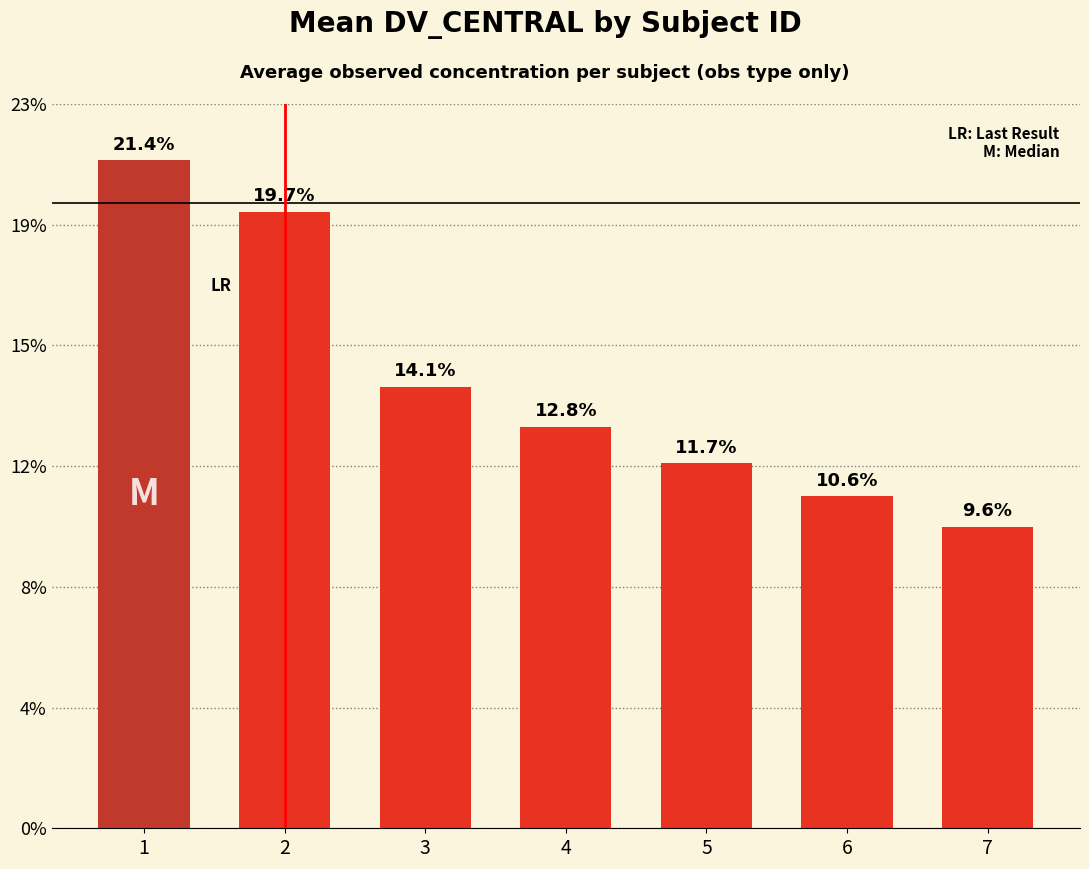

Are the bars horizontal?

No